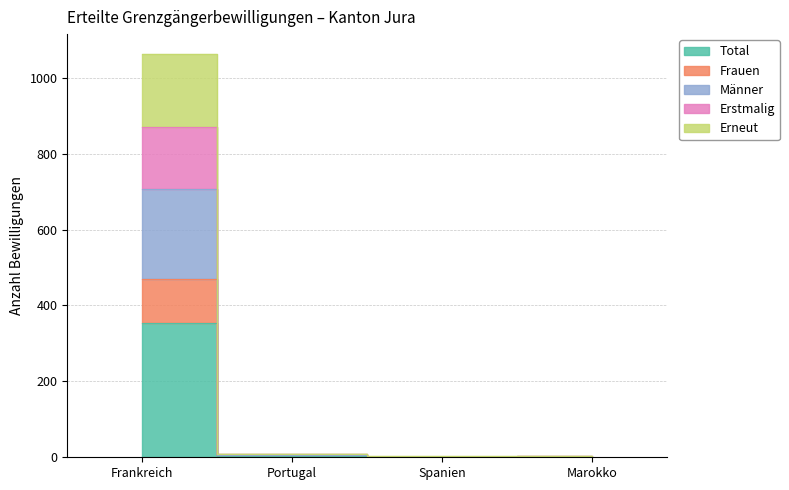

True or false: Erneut has a value of 2 at Spanien.

False